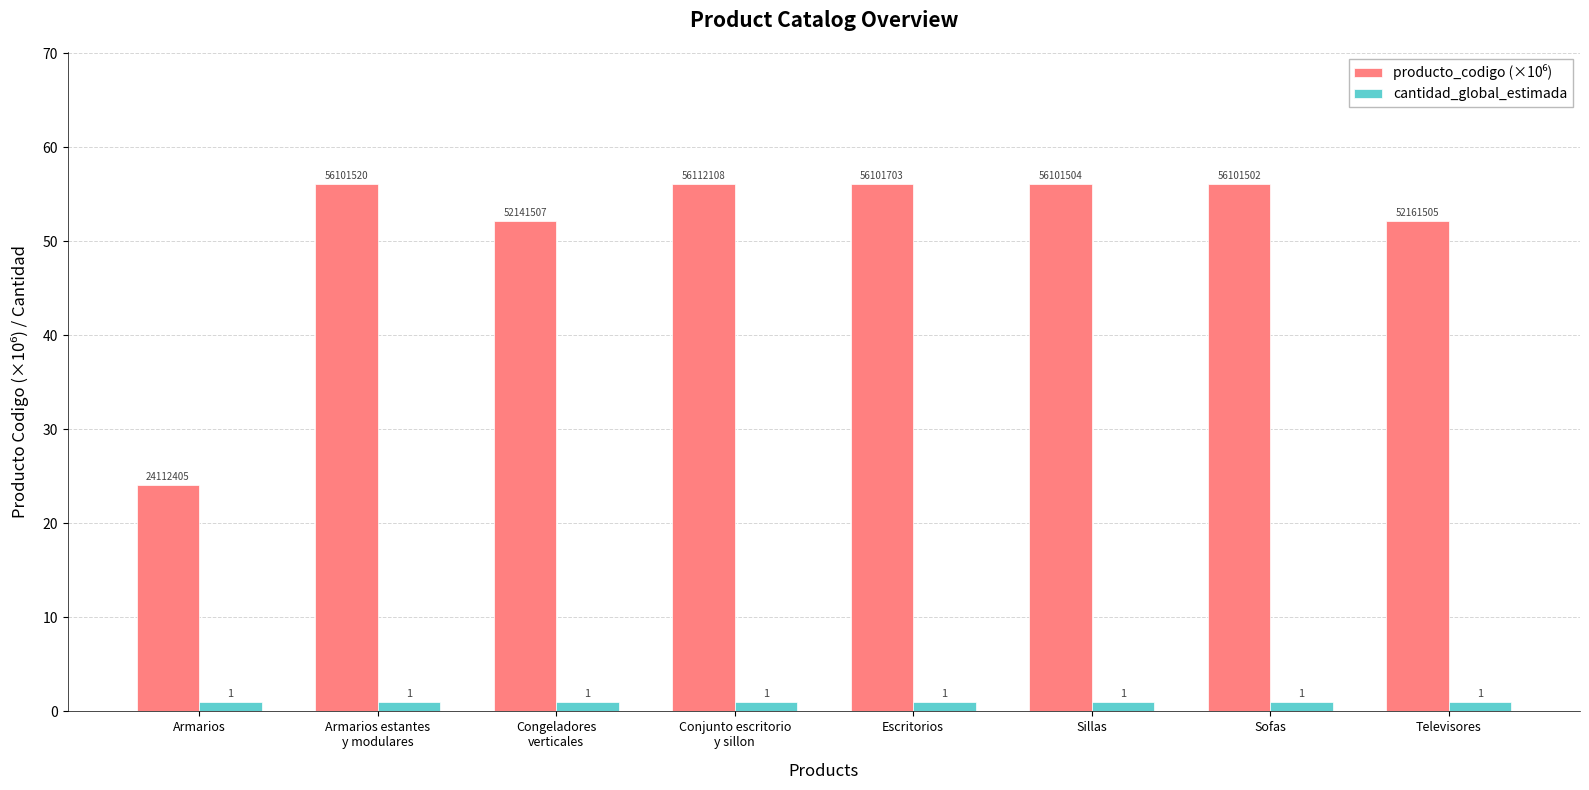

What is the sum of all cantidad_global_estimada values?

8.0